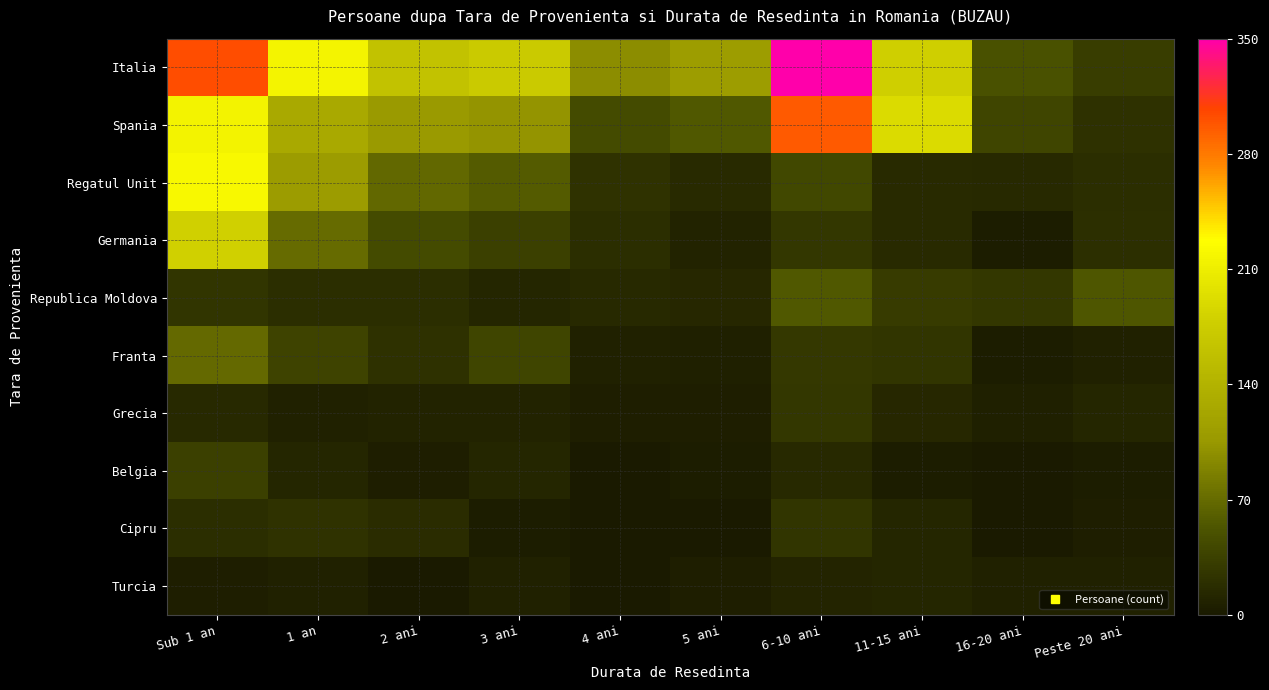

What is the total value across all series at 11-15 ani?

499